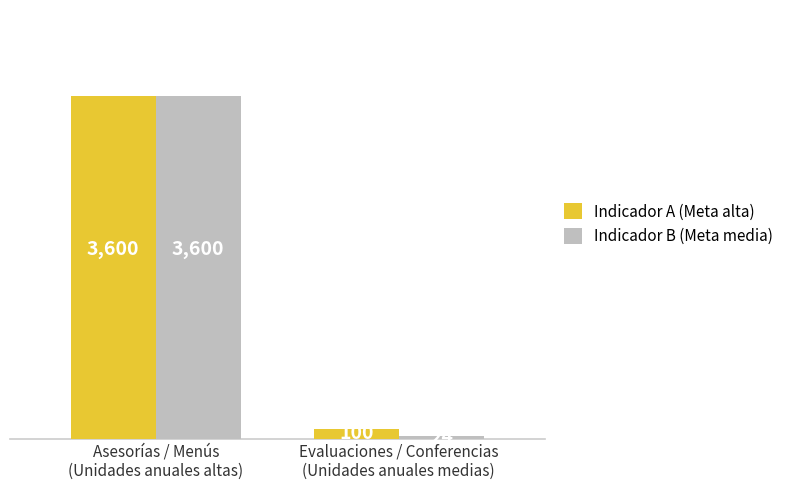

Rank the series by their average value, from highest to lowest.

Indicador A (Meta alta), Indicador B (Meta media)